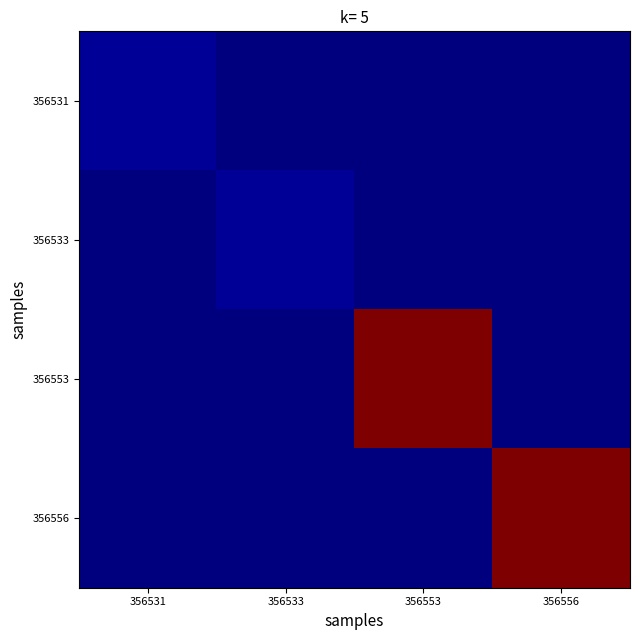

What is the maximum value shown in the chart?

2000.9